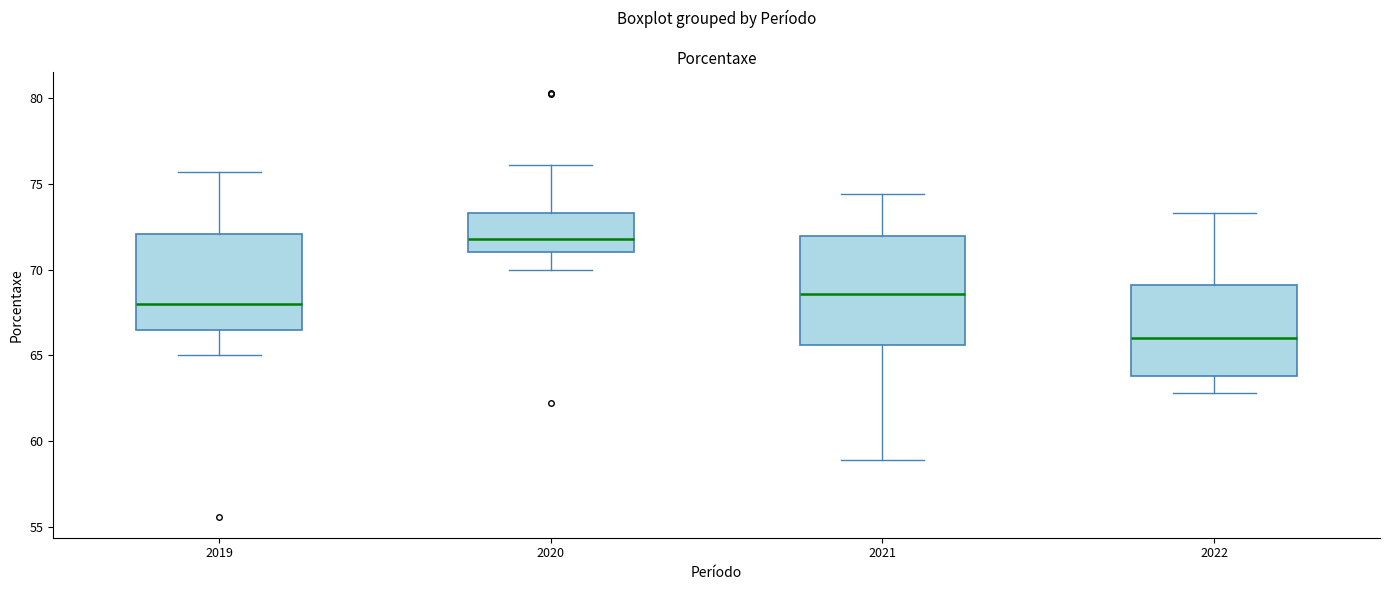

Which box's median line is the lowest?

2022